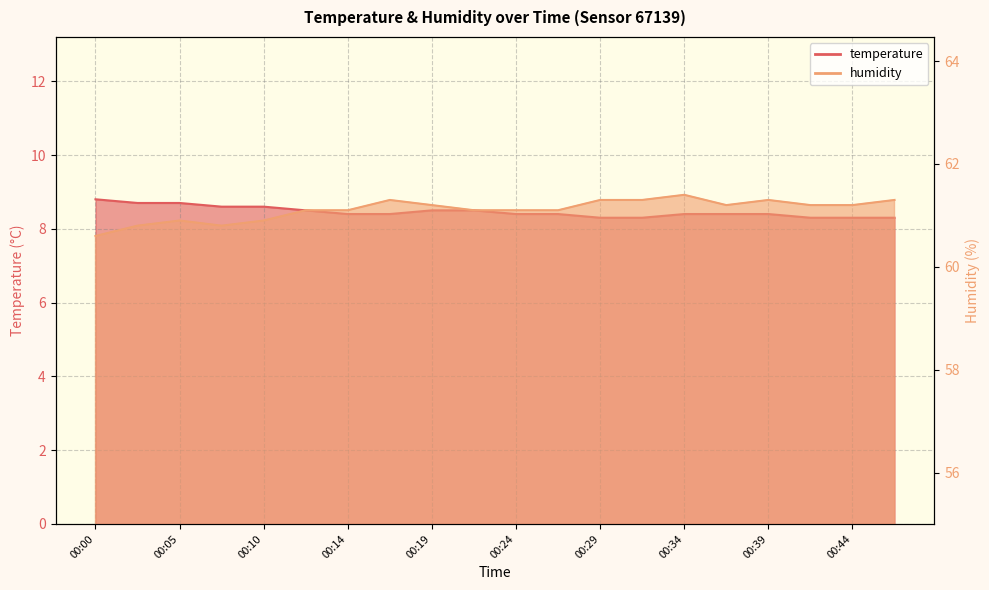

How many lines are shown in the chart?

2